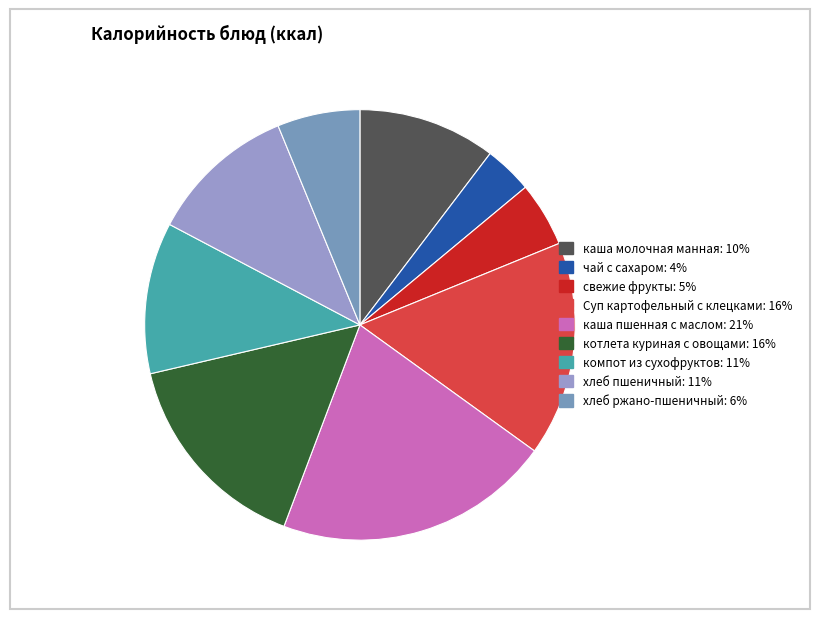

Does any single category account for the majority?

No